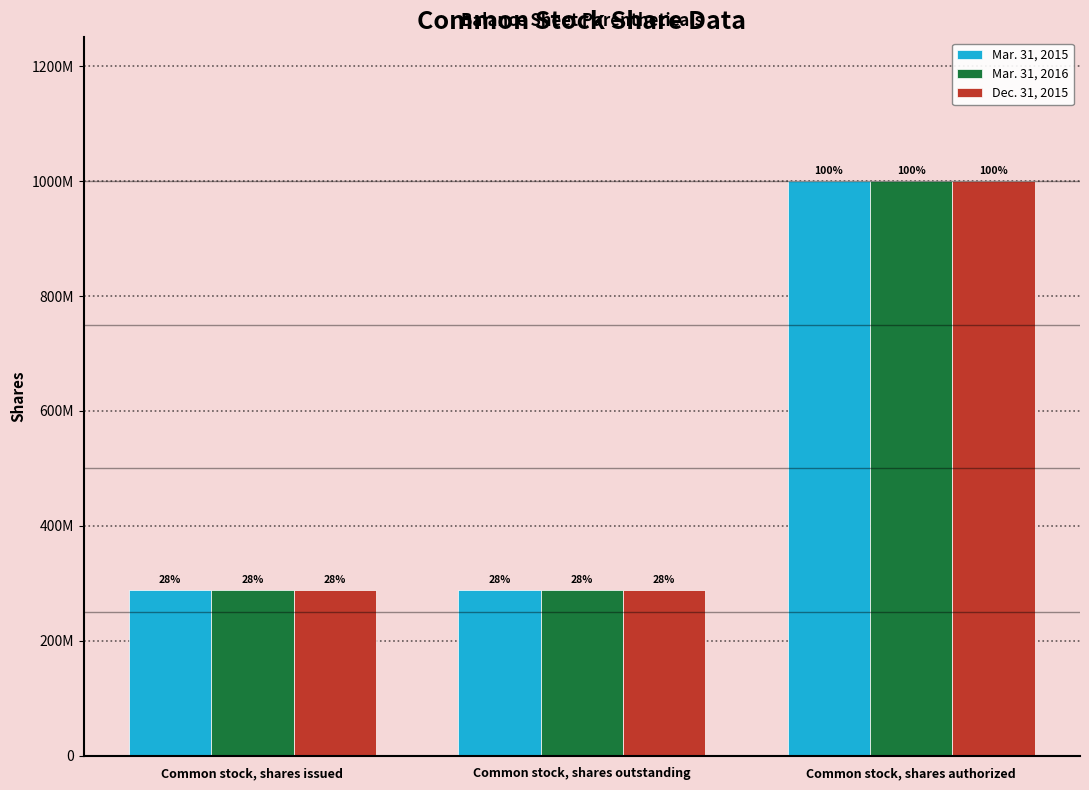

Which series has the largest total across all categories?

Mar. 31, 2015